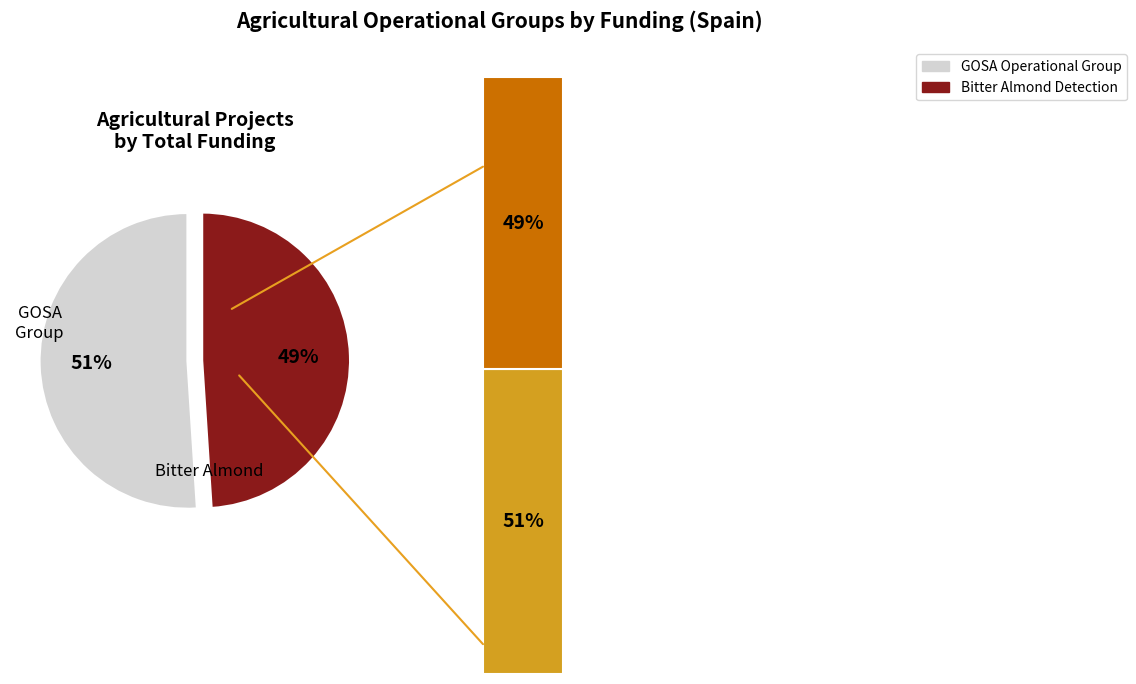

Which category has the biggest portion of the pie?

GOSA Operational Group